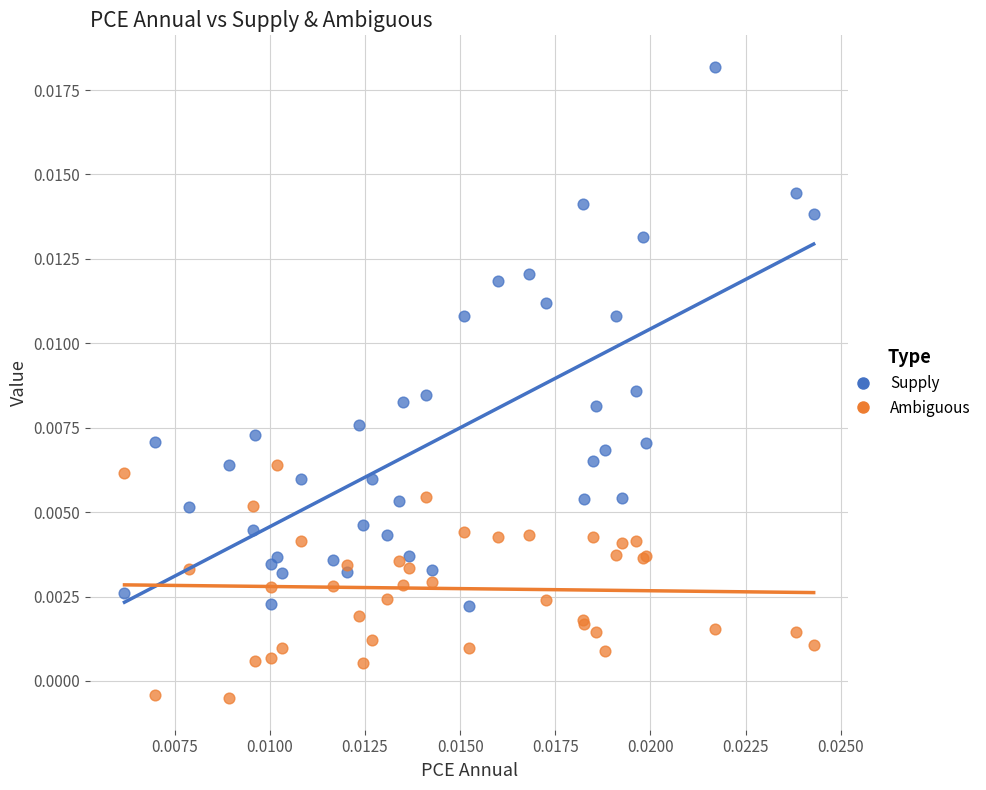

Which series contains the lowest Y value?

Ambiguous